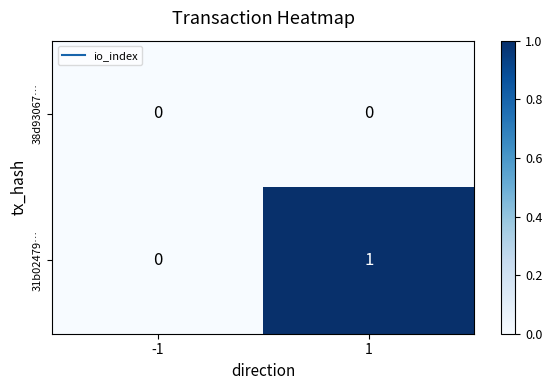

Rank the series by their maximum value, from lowest to highest.

38d93067…, 31b02479…